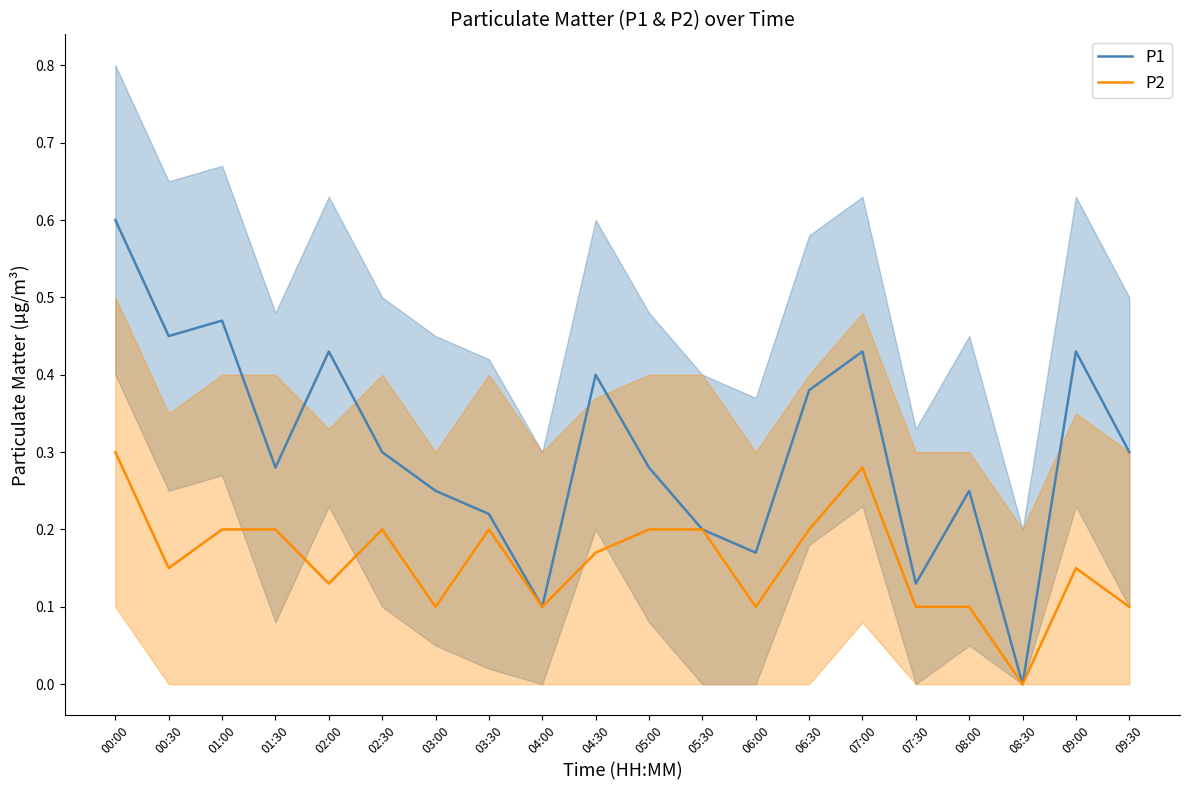

Which has a higher value, 05:00 or 04:00?

05:00